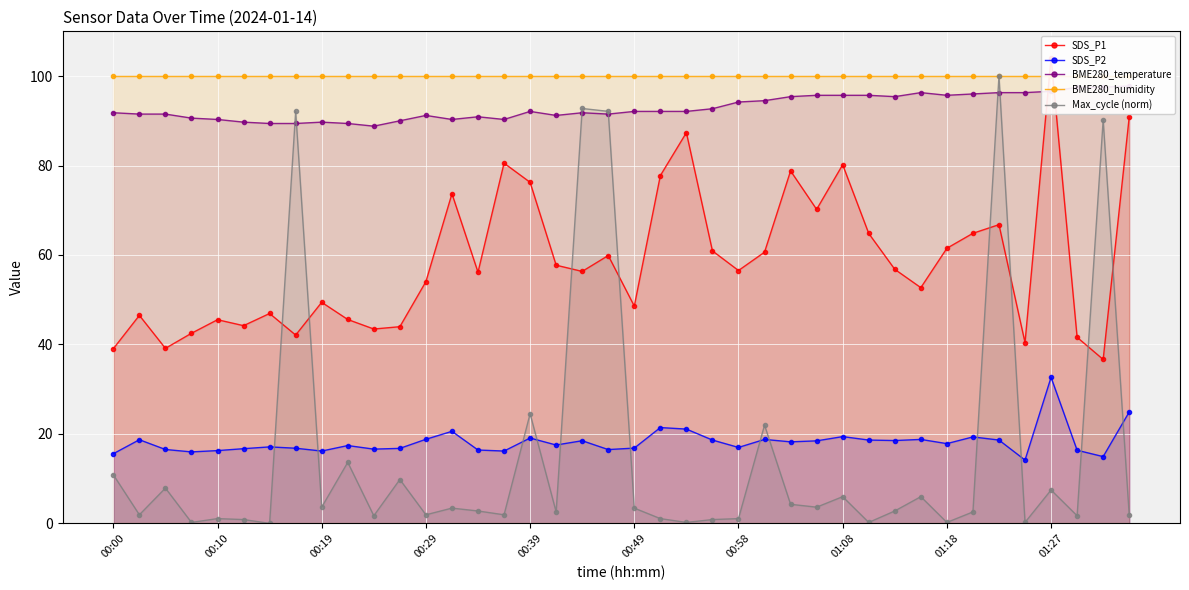

At which label is Max_cycle (norm) closest to 50?

00:39